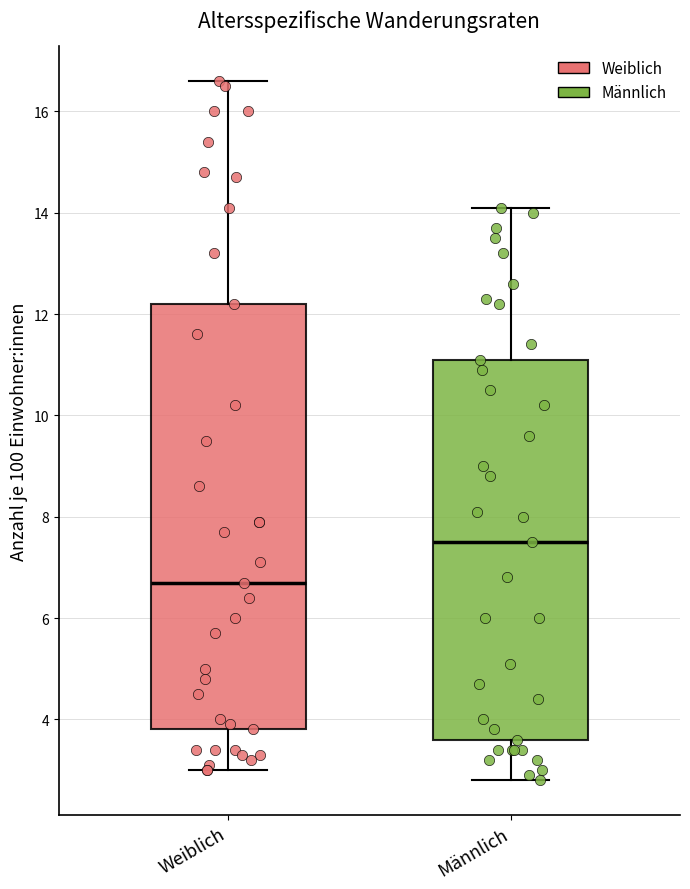

Reading left to right, read every box against the y-axis: the position of its median line, the range the box covers, and the ends of its whiskers. The values are not printed on the chart, so give them approximately, as read against the axis.

Weiblich: median 6.8, box 3.8 to 12.2, whiskers 3.0 to 16.6
Männlich: median 7.6, box 3.6 to 11.2, whiskers 2.8 to 14.2